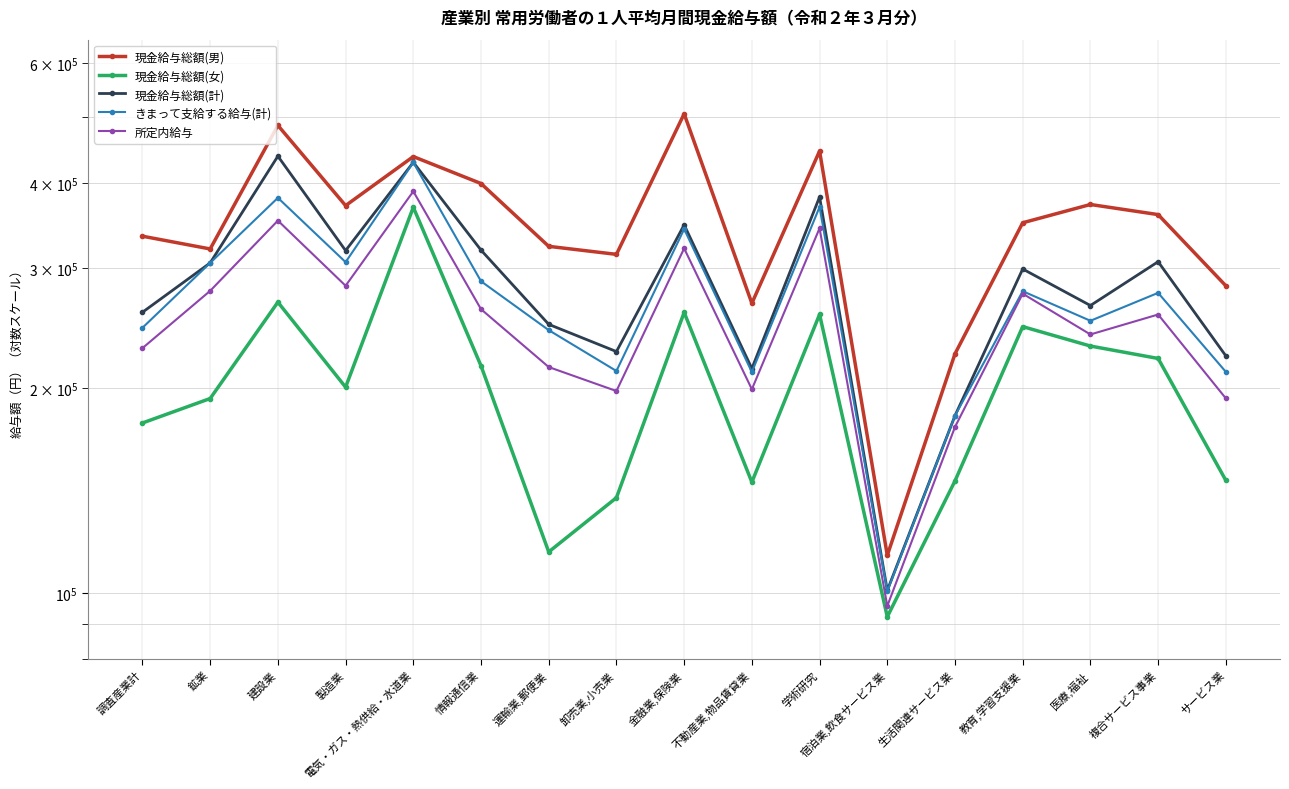

What is the difference between the maximum and second lowest values in the きまって支給する給与(計) series?

246861